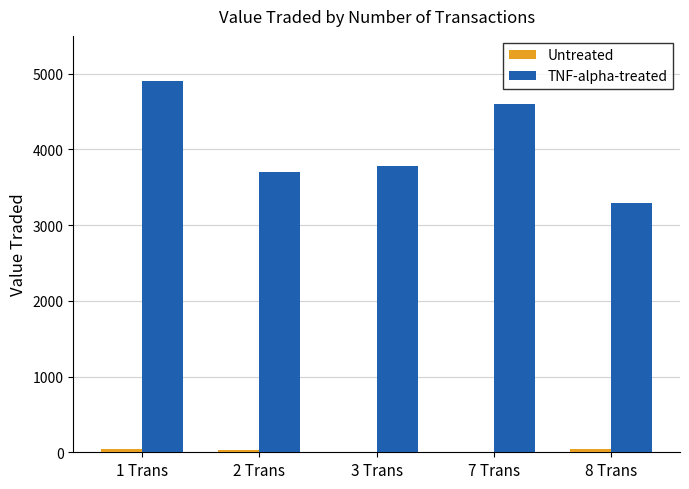

At which category is the sum across all series the highest?

1 Trans